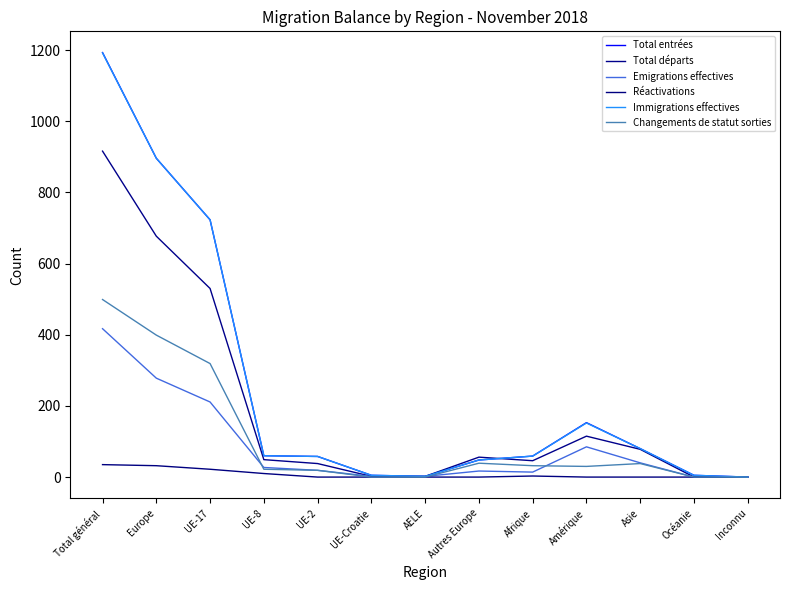

List the labels in order of Réactivations value, smallest first.

UE-2, UE-Croatie, AELE, Autres Europe, Amérique, Asie, Océanie, Inconnu, Afrique, UE-8, UE-17, Europe, Total général